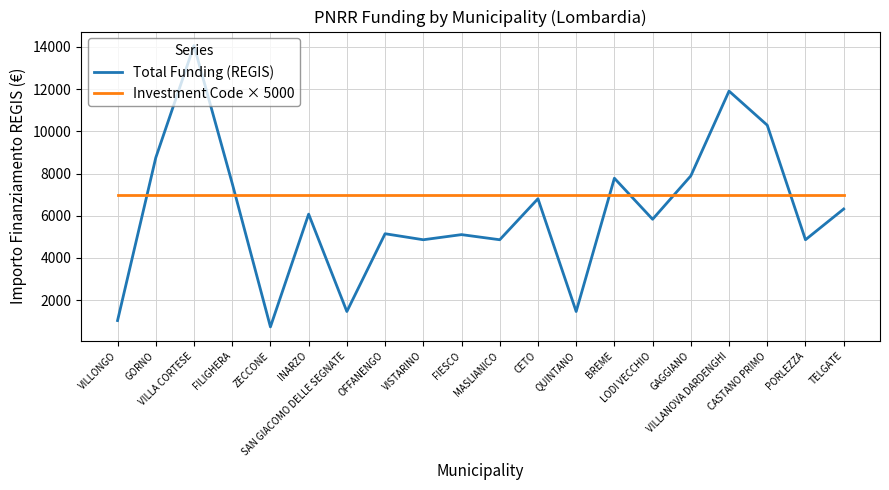

List the series in order of their peak value, lowest first.

Investment Code × 5000, Total Funding (REGIS)